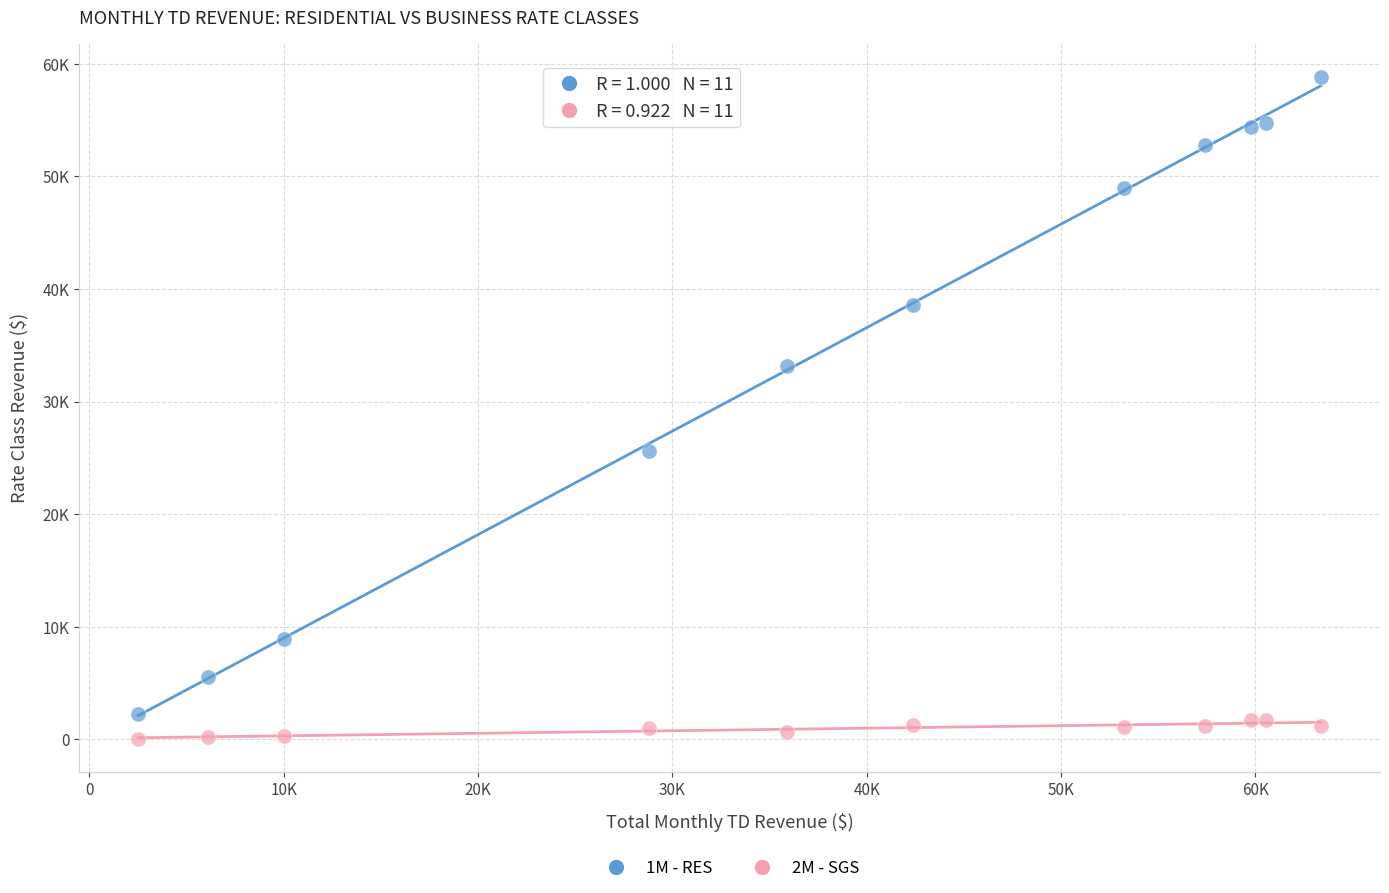

Which series contains the highest Y value?

1M - RES